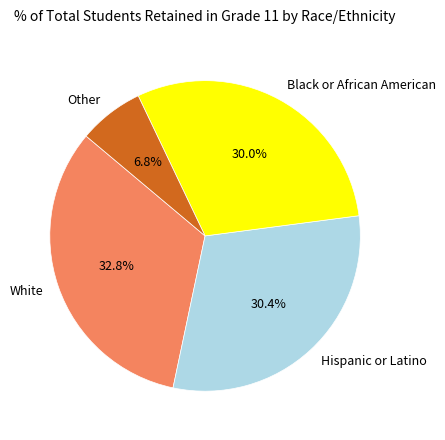

What is the ratio of the value at Black or African American to the value at Hispanic or Latino?

1.0